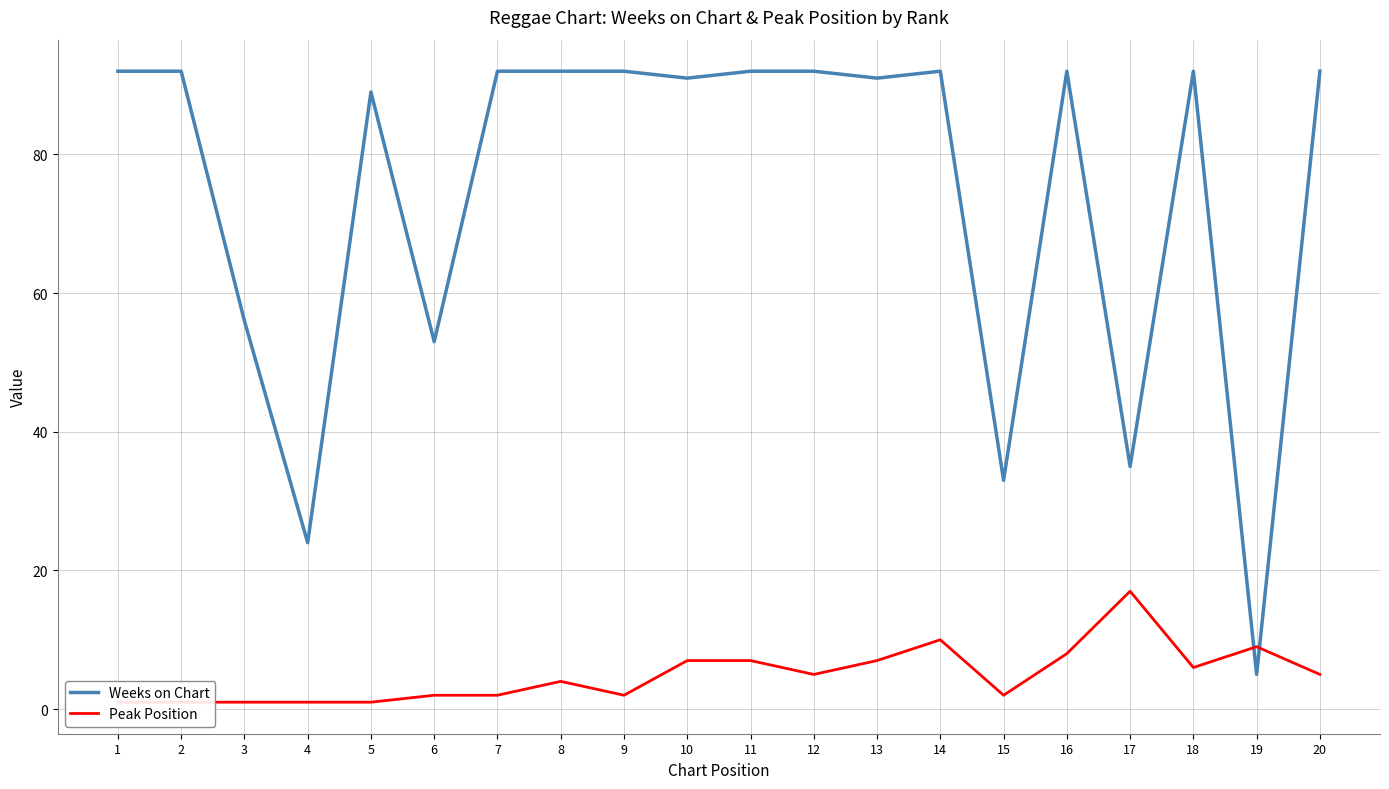

What is the sum of all Weeks on Chart values?

1489